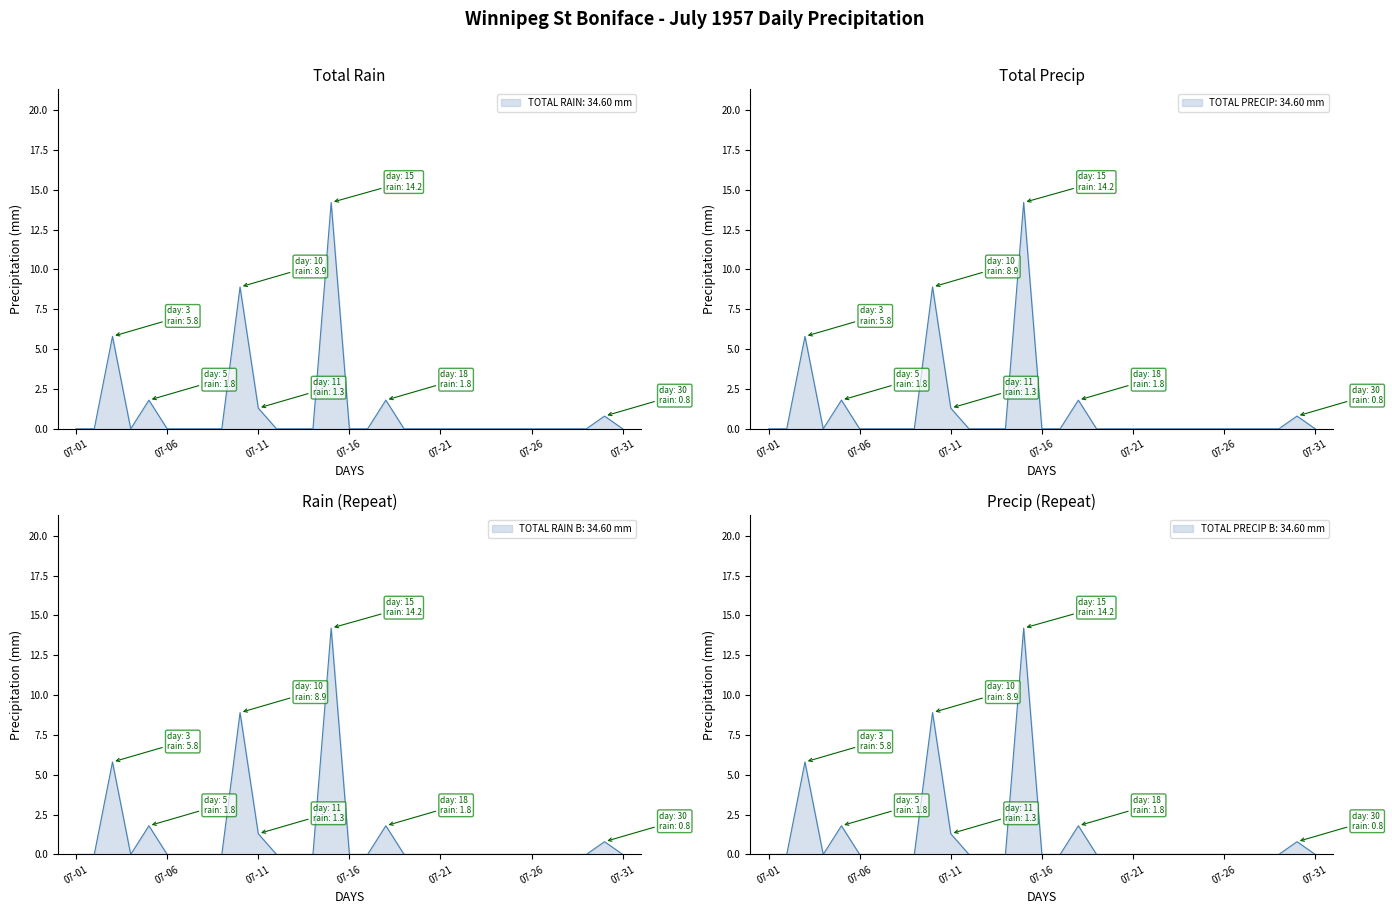

Where is Total Rain (mm) nearest to the value 7?

07-03